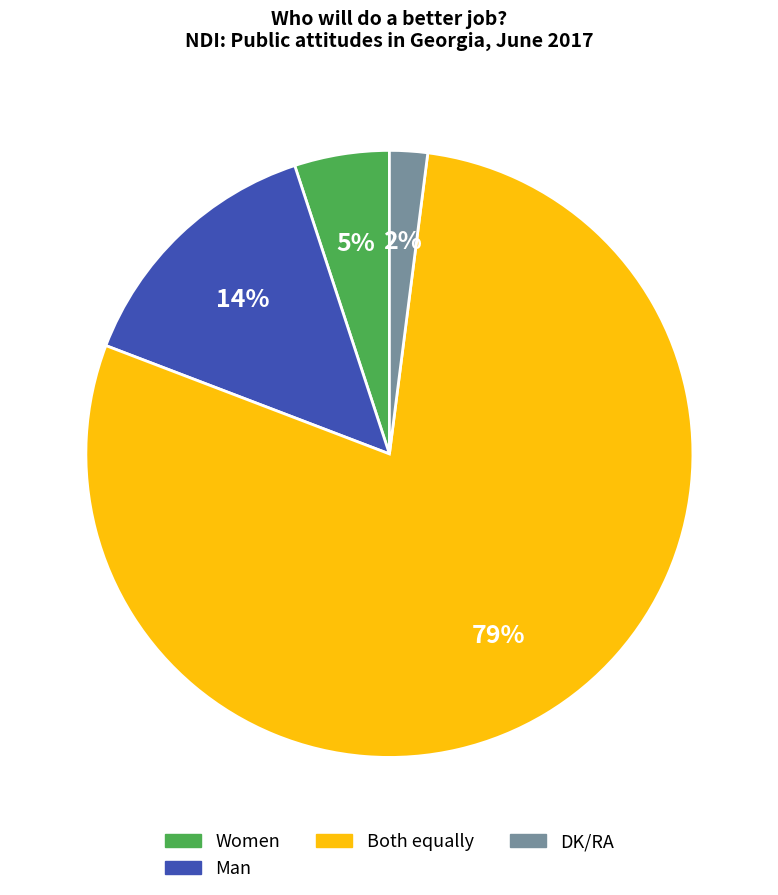

To the nearest percent, what is the average slice percentage?

25%